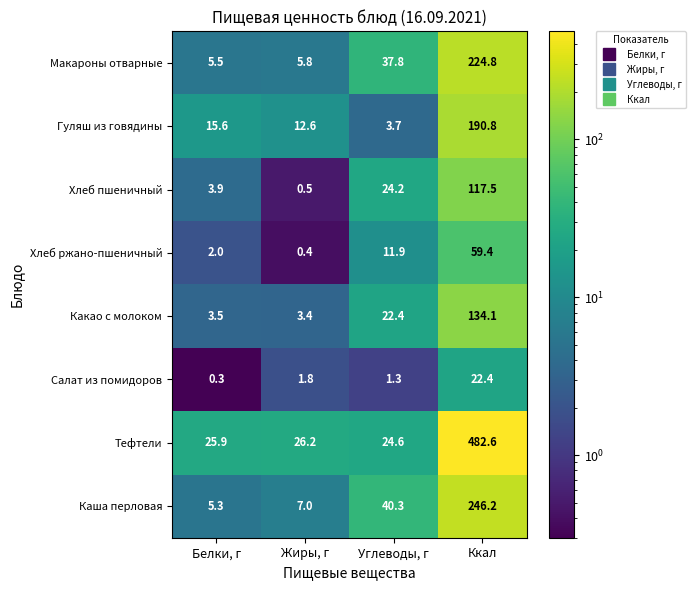

Is the value of Хлеб ржано-пшеничный at Углеводы, г greater than the value of Каша перловая at Углеводы, г?

No